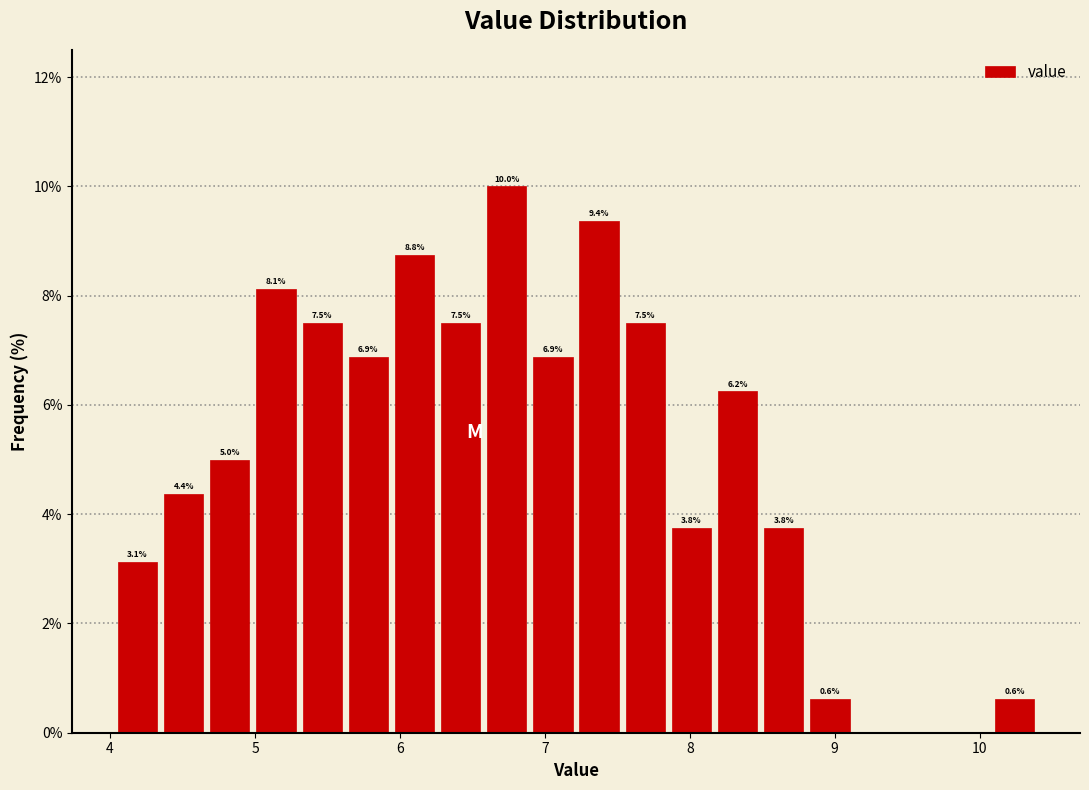

Around what value on the x-axis is the tallest bar? Give the approximate position of its centre, as read against the axis.

6.7